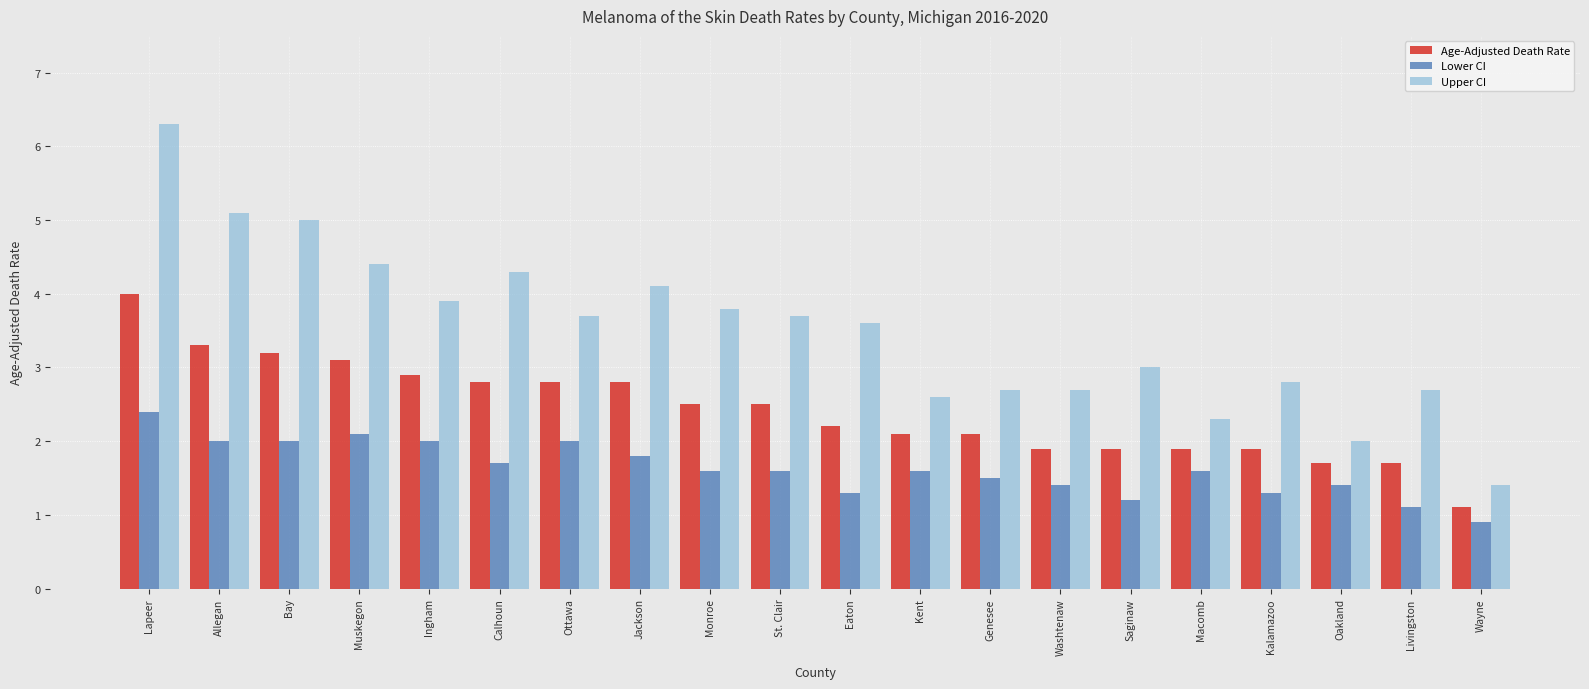

Between Muskegon and Saginaw, which series saw the biggest shift?

Upper CI